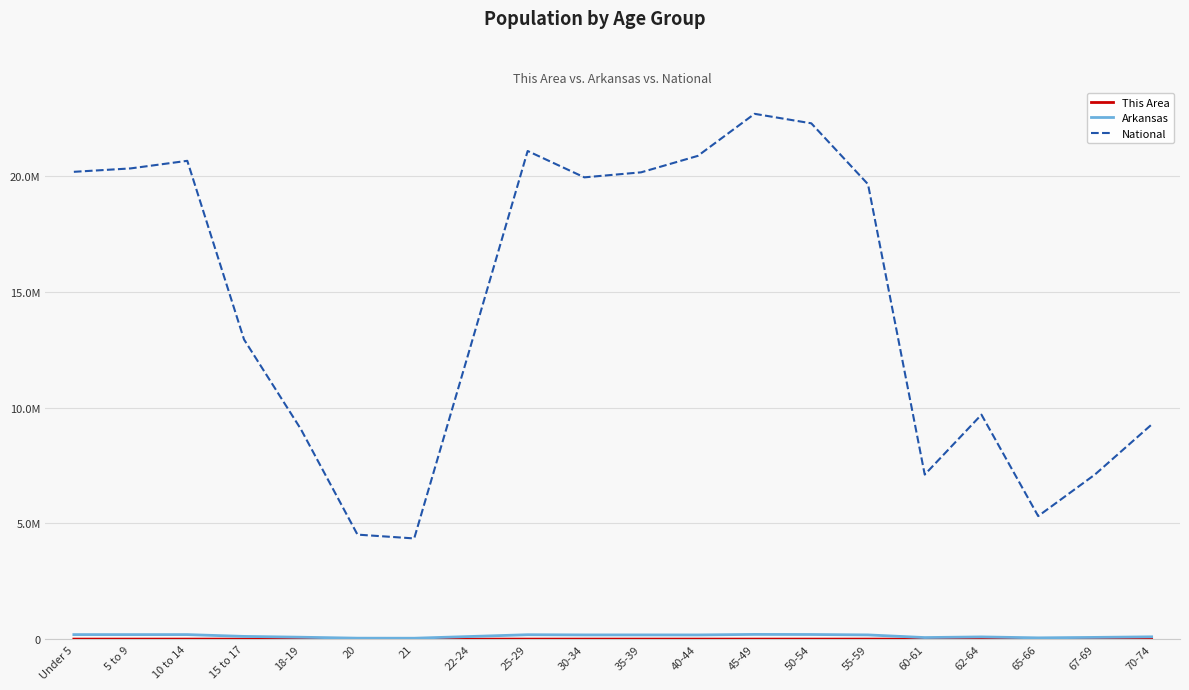

Rank the categories by Arkansas value from lowest to highest.

21, 20, 65-66, 60-61, 67-69, 18-19, 62-64, 70-74, 22-24, 15 to 17, 40-44, 35-39, 30-34, 55-59, 25-29, 5 to 9, 10 to 14, Under 5, 50-54, 45-49